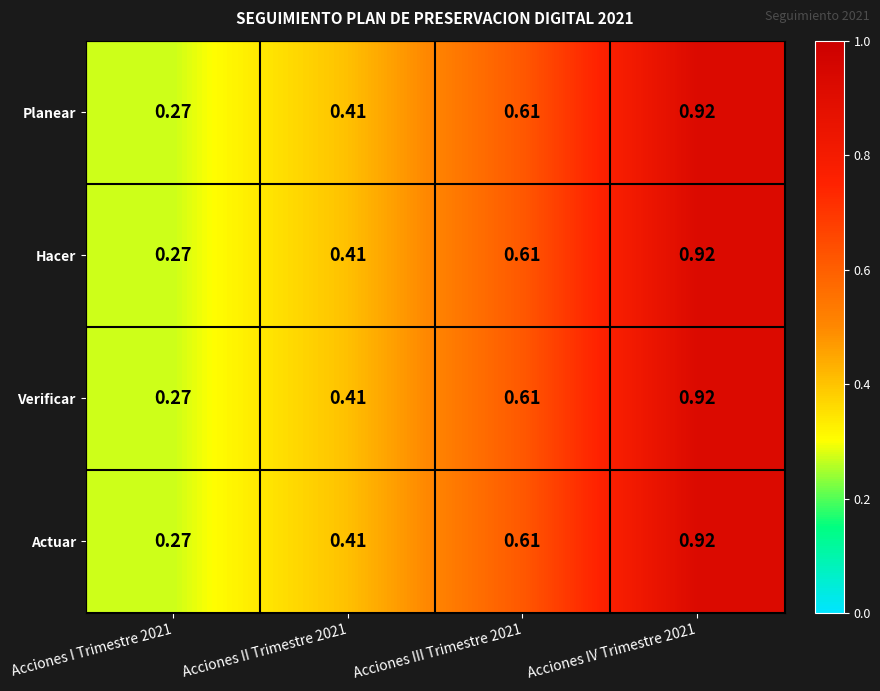

Reading left to right, transcribe all the data shown in this chart.

Planear: Acciones I Trimestre 2021=0.3	Acciones II Trimestre 2021=0.4	Acciones III Trimestre 2021=0.6	Acciones IV Trimestre 2021=0.9
Hacer: Acciones I Trimestre 2021=0.3	Acciones II Trimestre 2021=0.4	Acciones III Trimestre 2021=0.6	Acciones IV Trimestre 2021=0.9
Verificar: Acciones I Trimestre 2021=0.3	Acciones II Trimestre 2021=0.4	Acciones III Trimestre 2021=0.6	Acciones IV Trimestre 2021=0.9
Actuar: Acciones I Trimestre 2021=0.3	Acciones II Trimestre 2021=0.4	Acciones III Trimestre 2021=0.6	Acciones IV Trimestre 2021=0.9